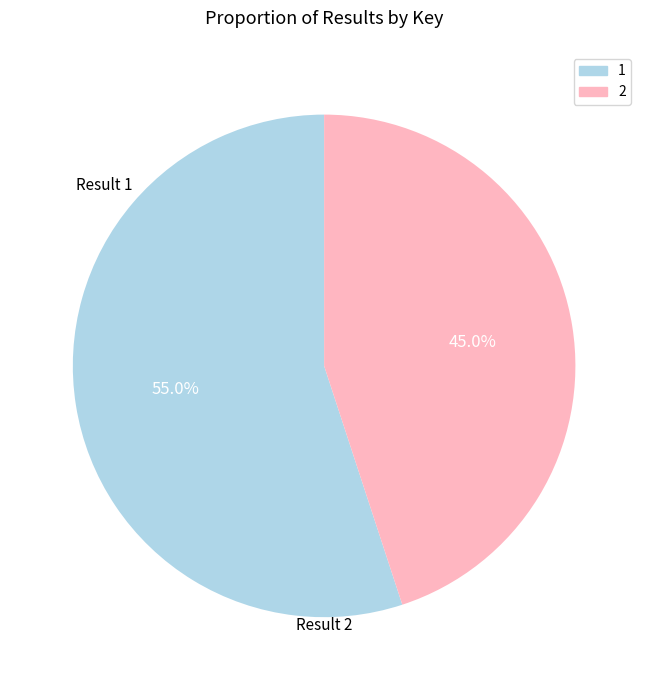

To the nearest percent, what is the difference between the largest and smallest slice percentages?

10%